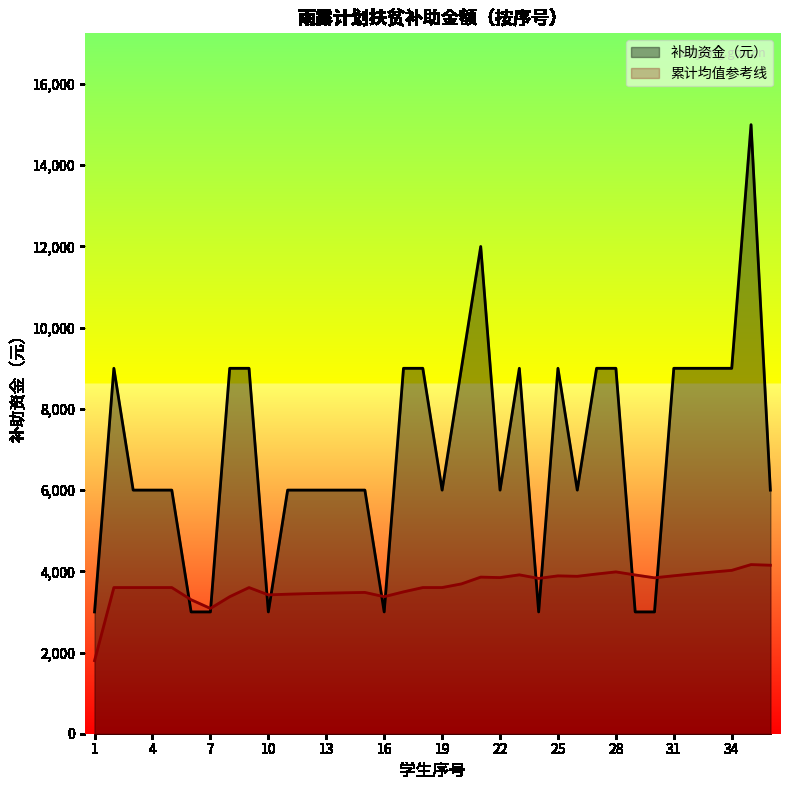

The value at 26 is 8054. True or false?

False